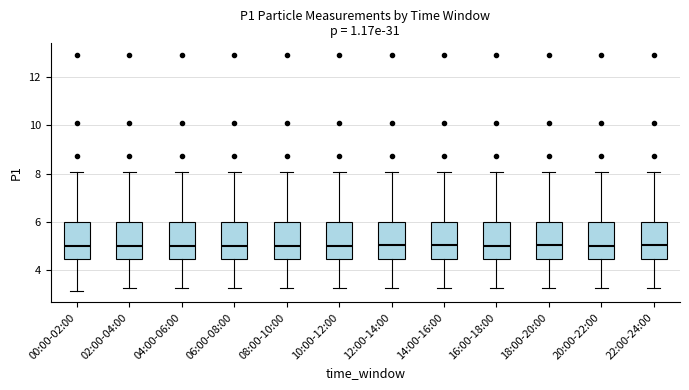

Reading left to right, read every box against the y-axis: the position of its median line, the range the box covers, and the ends of its whiskers. The values are not printed on the chart, so give them approximately, as read against the axis.

00:00-02:00: median 5.0, box 4.4 to 6.0, whiskers 3.2 to 8.0
02:00-04:00: median 5.0, box 4.4 to 6.0, whiskers 3.2 to 8.0
04:00-06:00: median 5.0, box 4.4 to 6.0, whiskers 3.2 to 8.0
06:00-08:00: median 5.0, box 4.4 to 6.0, whiskers 3.2 to 8.0
08:00-10:00: median 5.0, box 4.4 to 6.0, whiskers 3.2 to 8.0
10:00-12:00: median 5.0, box 4.4 to 6.0, whiskers 3.2 to 8.0
12:00-14:00: median 5.0, box 4.4 to 6.0, whiskers 3.2 to 8.0
14:00-16:00: median 5.0, box 4.4 to 6.0, whiskers 3.2 to 8.0
16:00-18:00: median 5.0, box 4.4 to 6.0, whiskers 3.2 to 8.0
18:00-20:00: median 5.0, box 4.4 to 6.0, whiskers 3.2 to 8.0
20:00-22:00: median 5.0, box 4.4 to 6.0, whiskers 3.2 to 8.0
22:00-24:00: median 5.0, box 4.4 to 6.0, whiskers 3.2 to 8.0